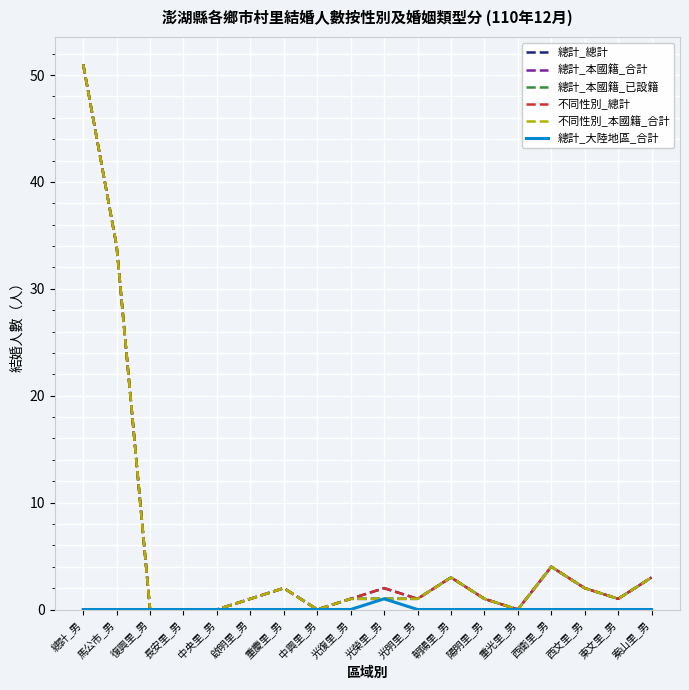

Rank the series at 重光里_男 from lowest to highest value.

總計_總計, 總計_本國籍_合計, 總計_本國籍_已設籍, 不同性別_總計, 不同性別_本國籍_合計, 總計_大陸地區_合計